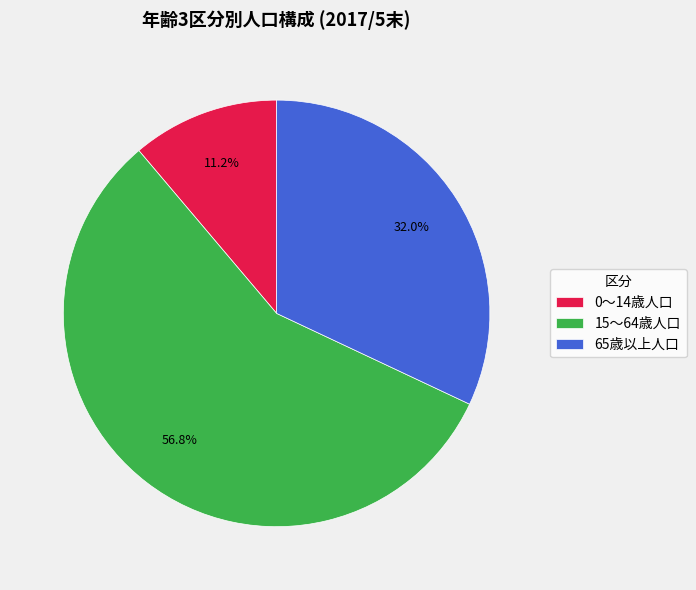

Is there any slice that represents more than half of the pie?

Yes